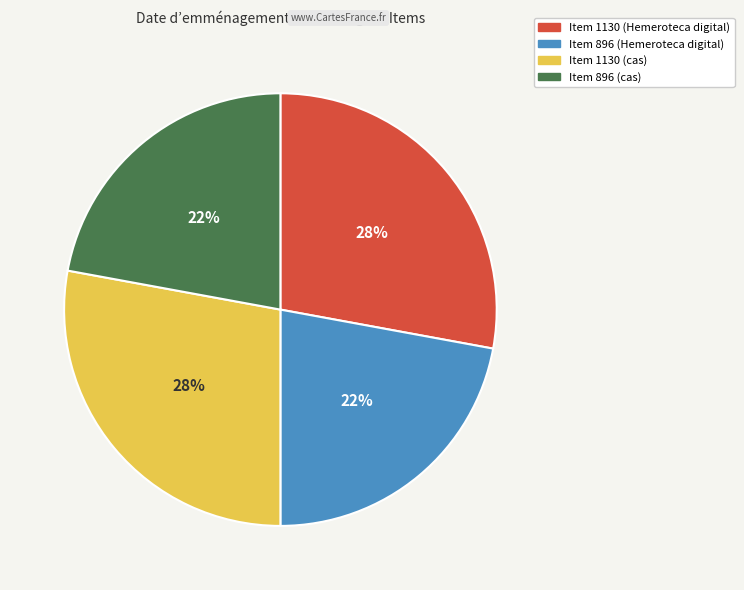

Is there any slice that represents more than half of the pie?

No